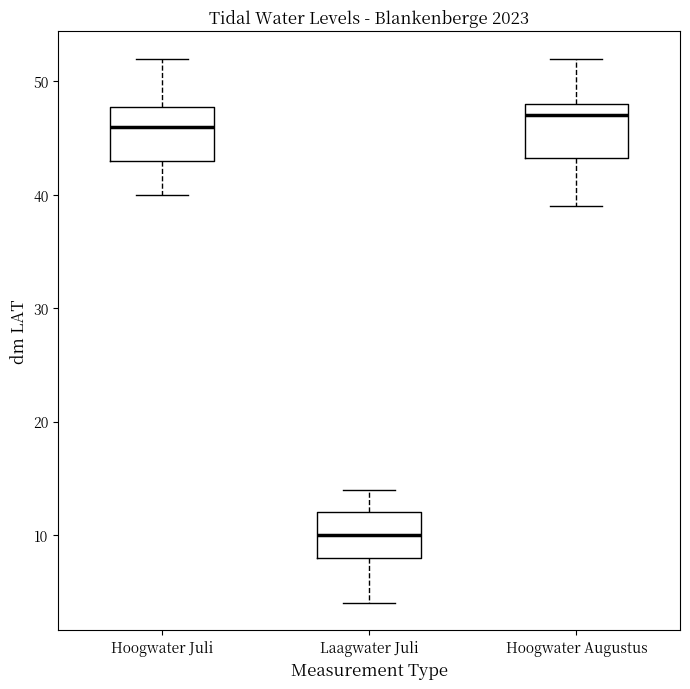

Where is the upper edge of the box for Hoogwater Juli on the y-axis? The values are not printed on the chart, so give them approximately, as read against the axis.

48